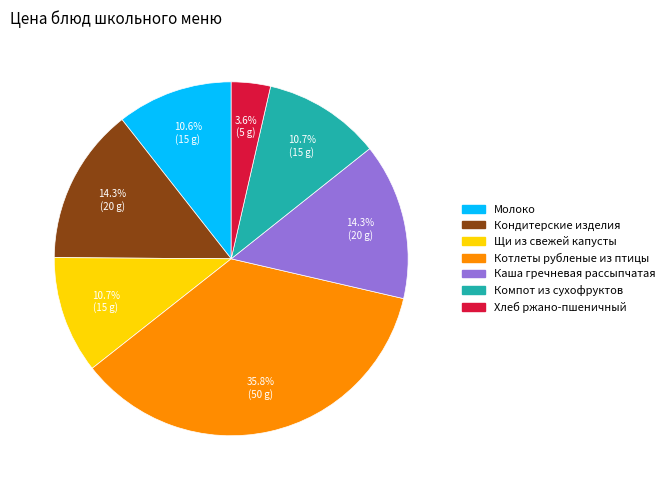

Is Компот из сухофруктов the majority of the pie?

No